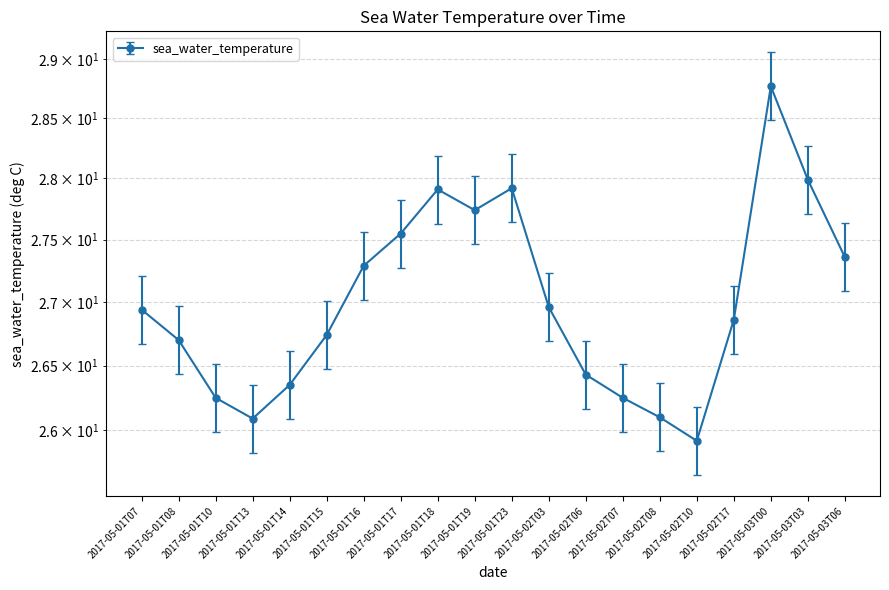

Reading right to left, extract all data points from this chart.

27.1	27.7	28.5	26.6	25.7	25.8	26.0	26.2	26.7	27.6	27.5	27.6	27.3	27.0	26.5	26.1	25.8	26.0	26.4	26.7